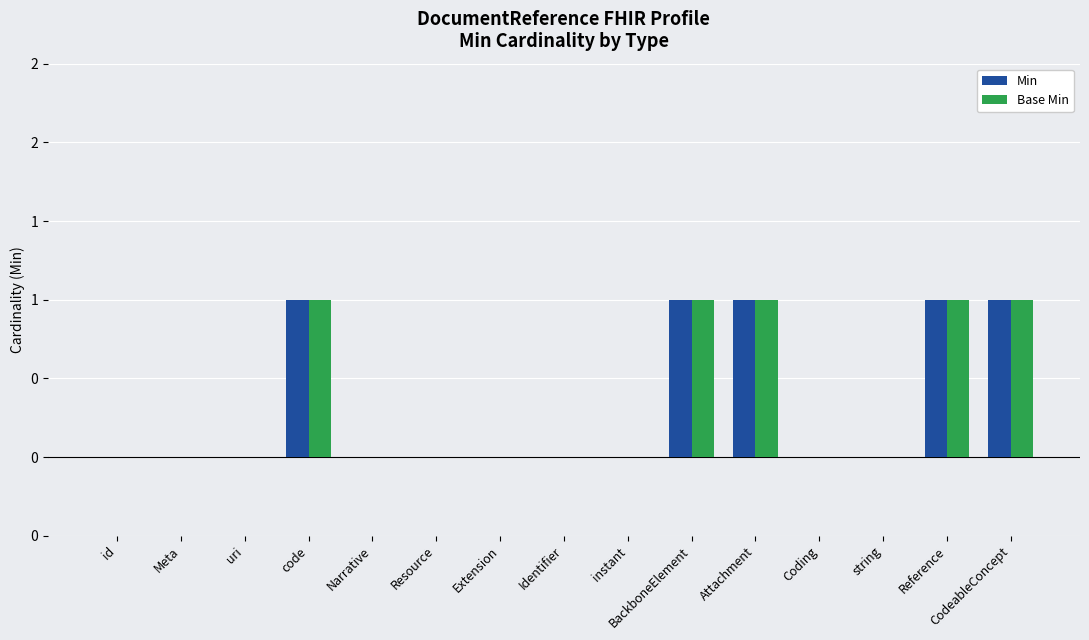

What is the difference between the maximum and minimum values in the Base Min series?

1